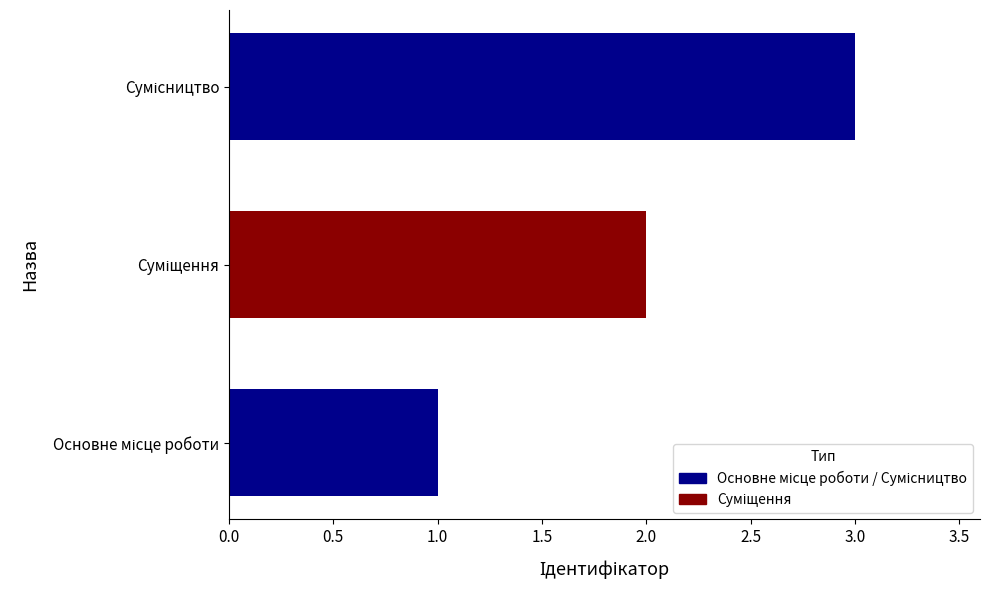

Reading right to left, list all the values displayed in this chart.

3	2	1